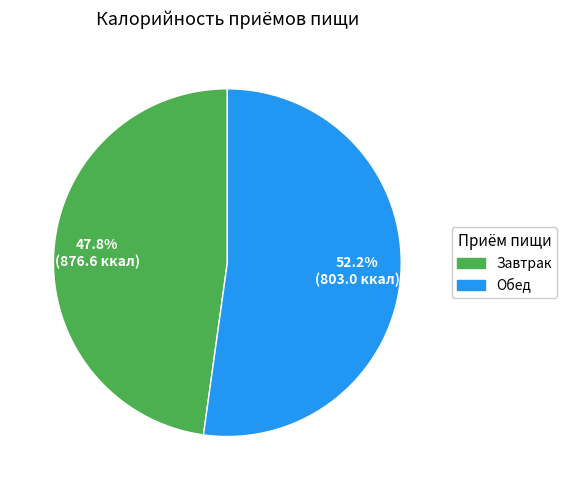

To the nearest percent, what percentage of the pie is Завтрак?

48%